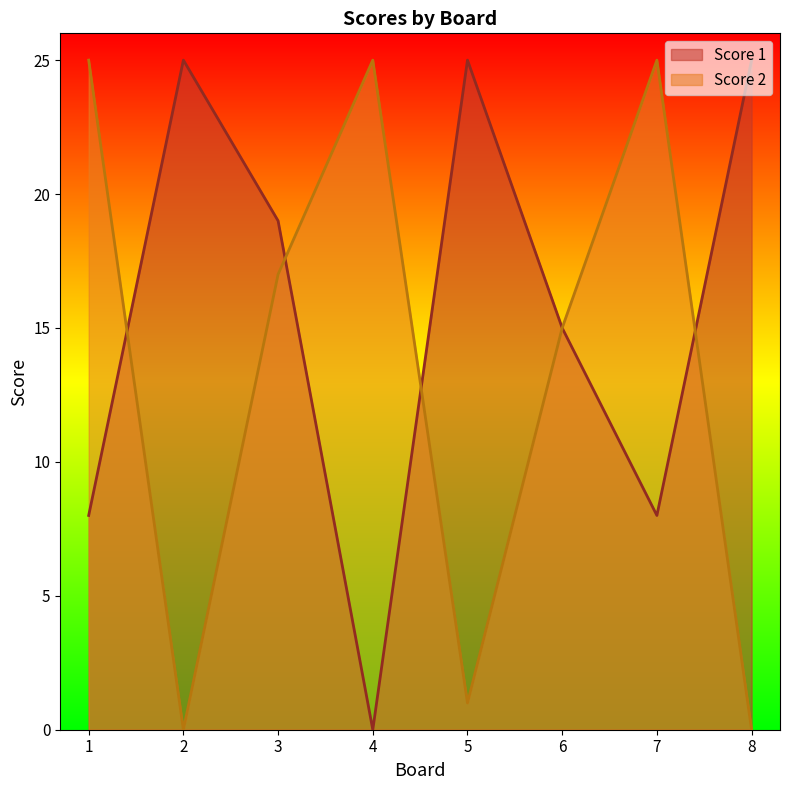

At which label is Score 1 closest to 12?

6